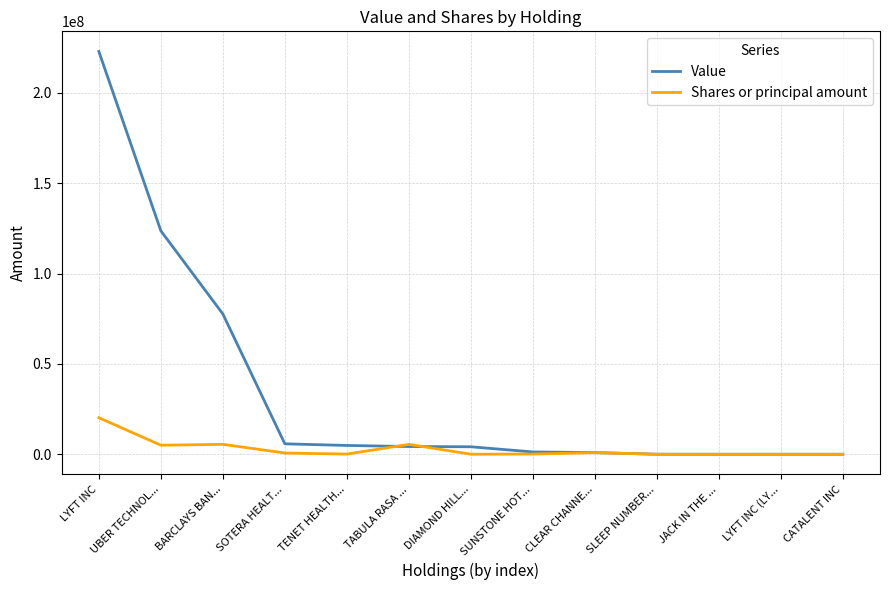

Which series has the largest range (max minus min)?

Value